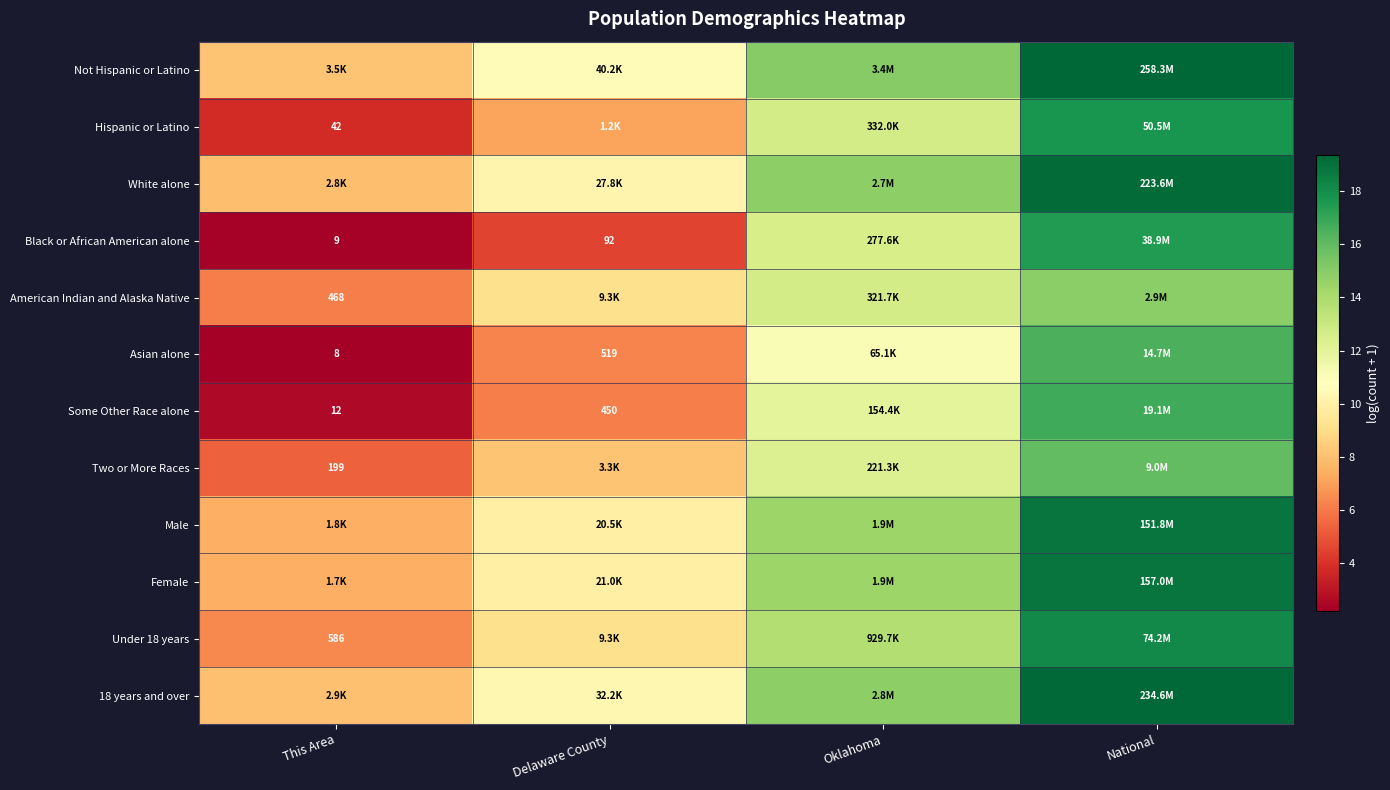

Where does the Two or More Races series first go above 12?

Oklahoma